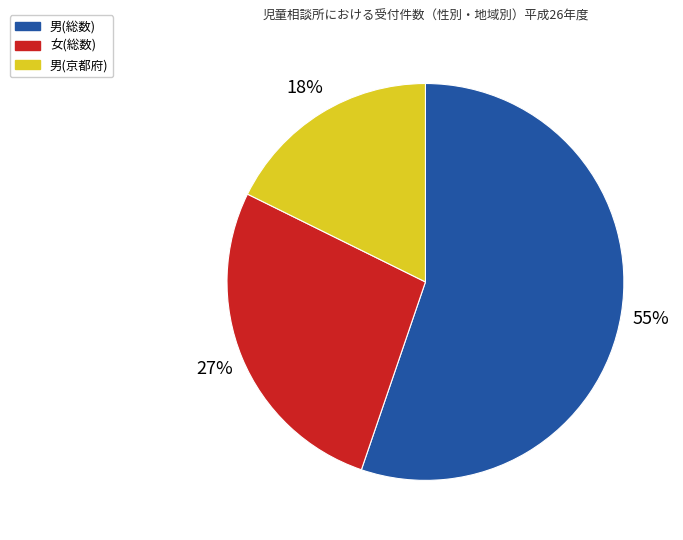

Is there any slice that represents more than half of the pie?

Yes